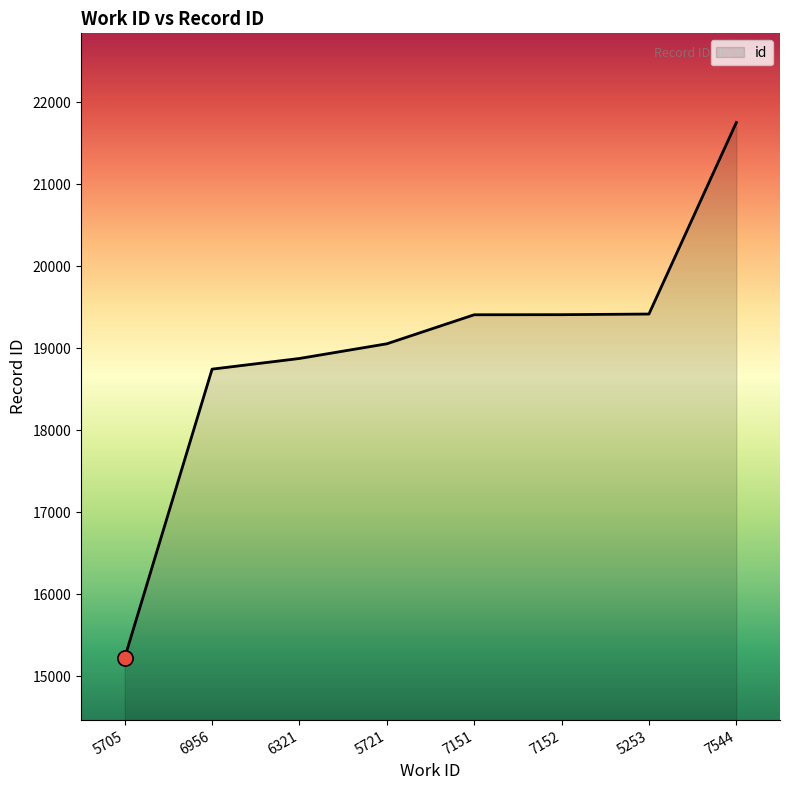

Which has a higher value, 5721 or 7152?

7152